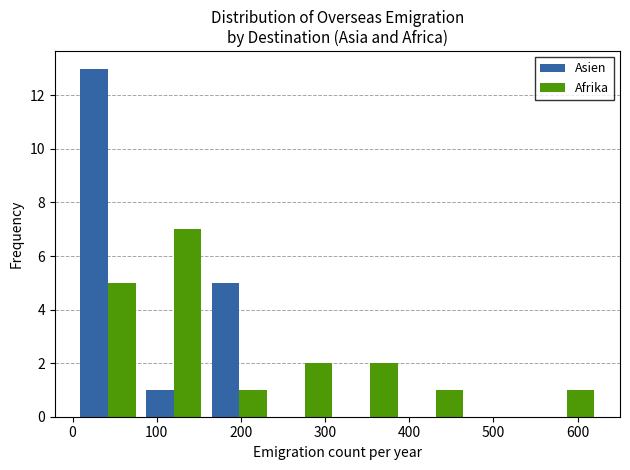

Reading left to right, transcribe this chart: for each range on the x-axis, give the height of each series' bar. Neither the bar edges nor the heights are printed on the chart, so give them approximately, as read against the axes.

0 to 80: Asien=13	Afrika=5
80 to 160: Asien=1	Afrika=7
160 to 240: Asien=5	Afrika=1
240 to 310: Asien=0	Afrika=2
310 to 390: Asien=0	Afrika=2
390 to 470: Asien=0	Afrika=1
470 to 550: Asien=0	Afrika=0
550 to 630: Asien=0	Afrika=1